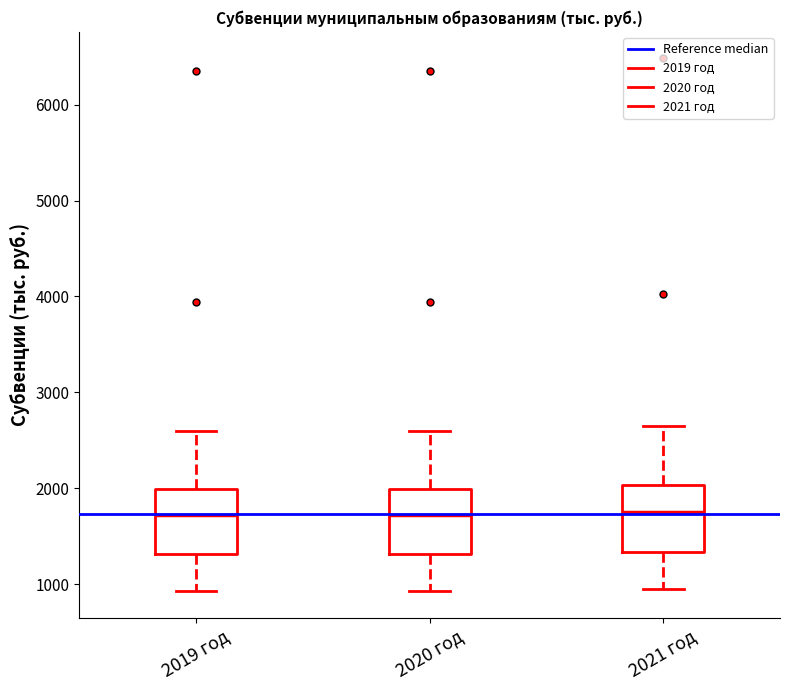

Reading left to right, read every box against the y-axis: the position of its median line, the range the box covers, and the ends of its whiskers. The values are not printed on the chart, so give them approximately, as read against the axis.

2019 год: median 1700, box 1300 to 2000, whiskers 900 to 2600
2020 год: median 1700, box 1300 to 2000, whiskers 900 to 2600
2021 год: median 1800, box 1300 to 2000, whiskers 900 to 2600